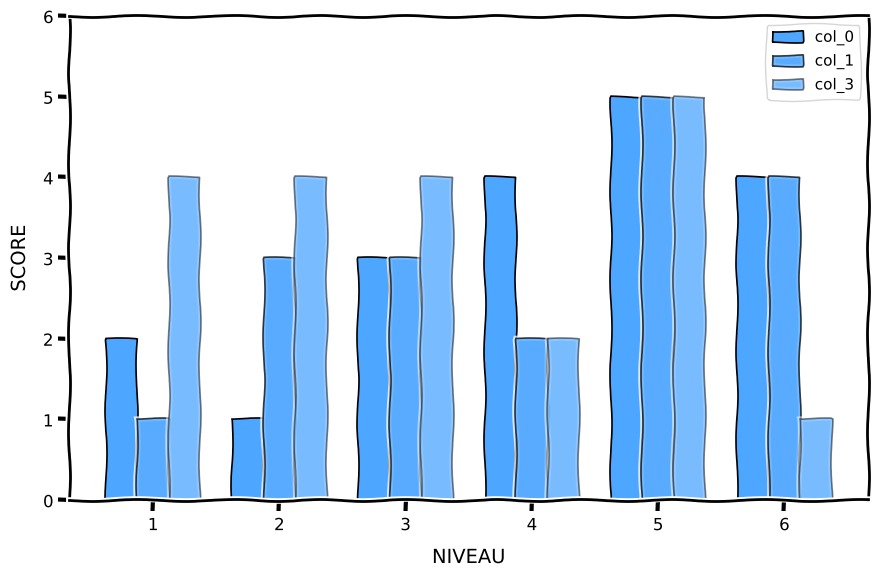

At which category is the sum across all series the highest?

5